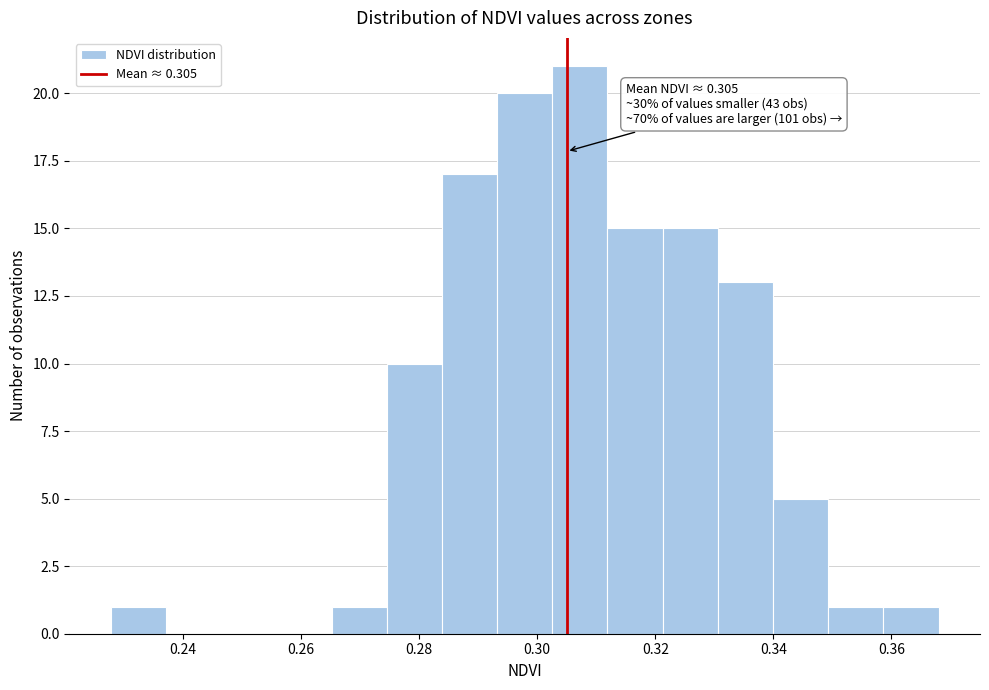

Which range on the x-axis has the tallest bar?

0.302 to 0.312